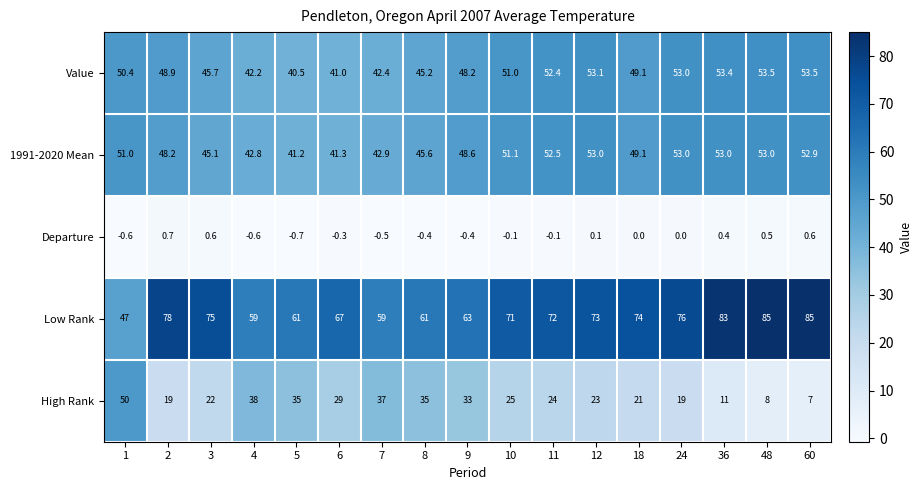

What is the maximum value for 1991-2020 Mean?

53.0